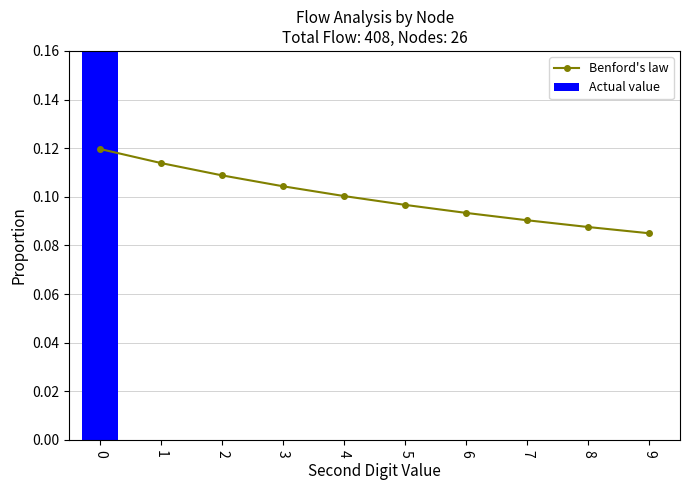

What is the sum of all Actual value values?

1.0